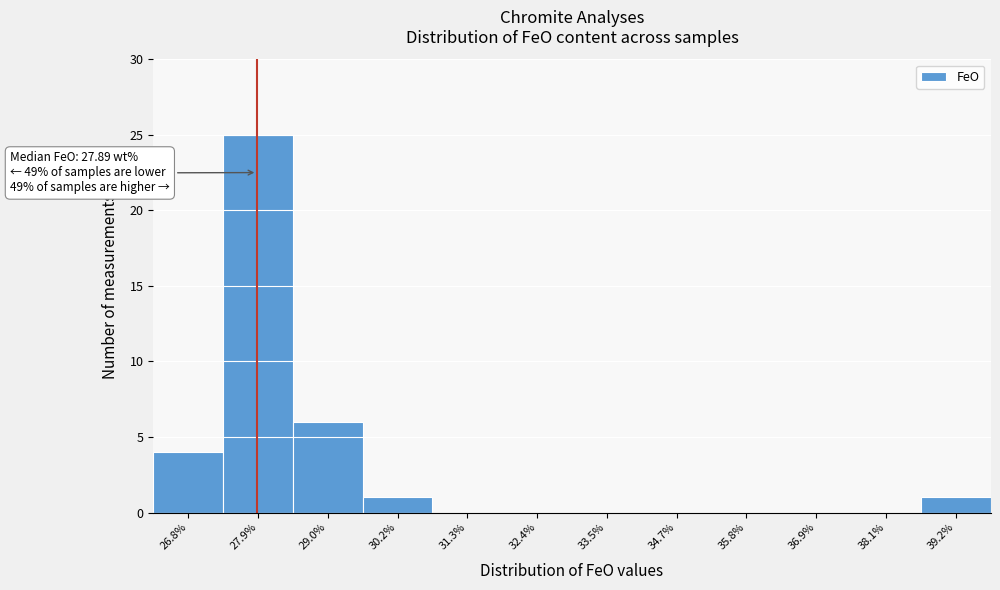

Over which range of the x-axis is the bar tallest?

27.4 to 28.4